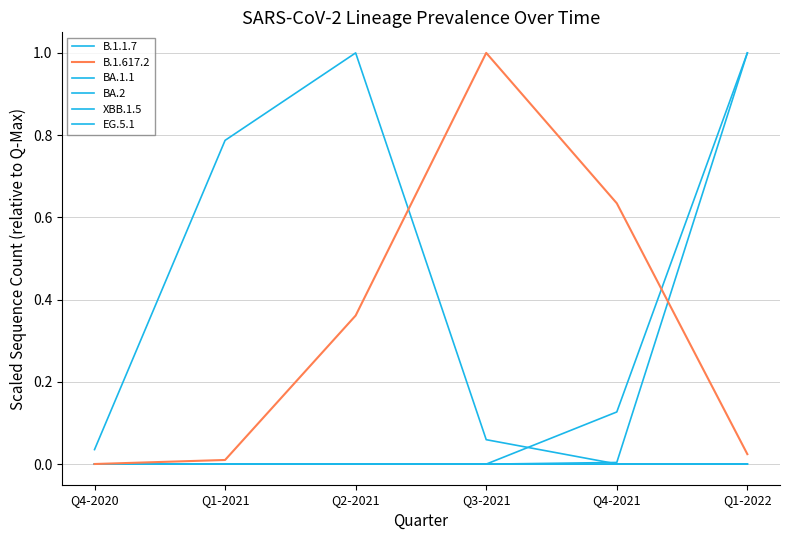

How many lines are shown in the chart?

6